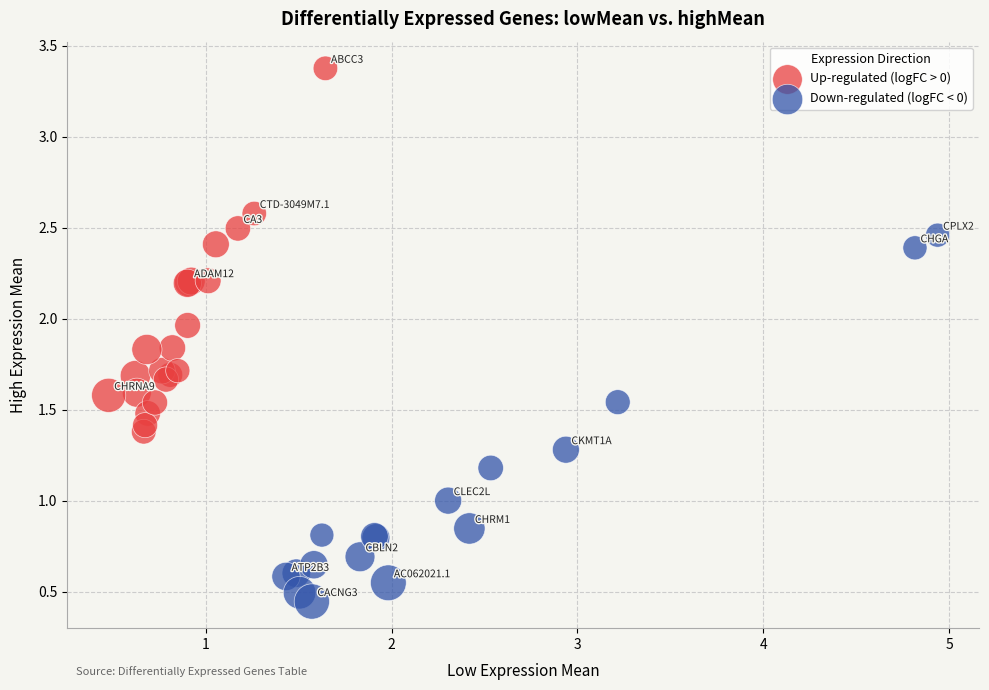

Which series contains the lowest Y value?

Down-regulated (logFC < 0)